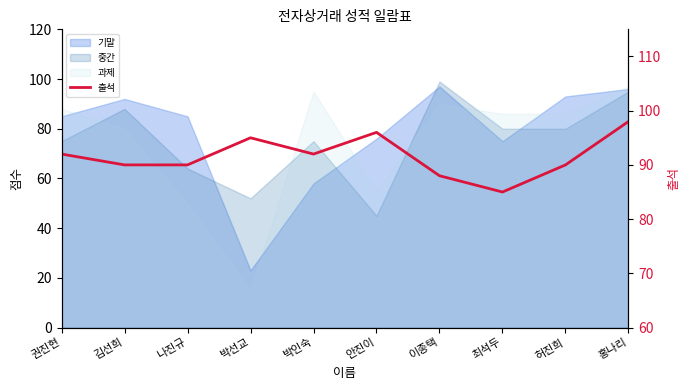

Reading left to right, what are all the values shown in this chart?

권진현=92	김선희=90	나진규=90	박선교=95	박인숙=92	안진이=96	이종택=88	최석두=85	허진희=90	홍나리=98